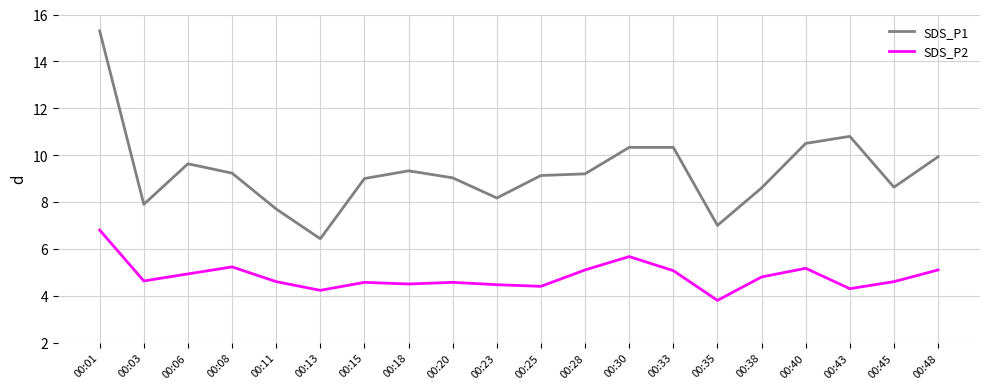

How many lines are shown in the chart?

2